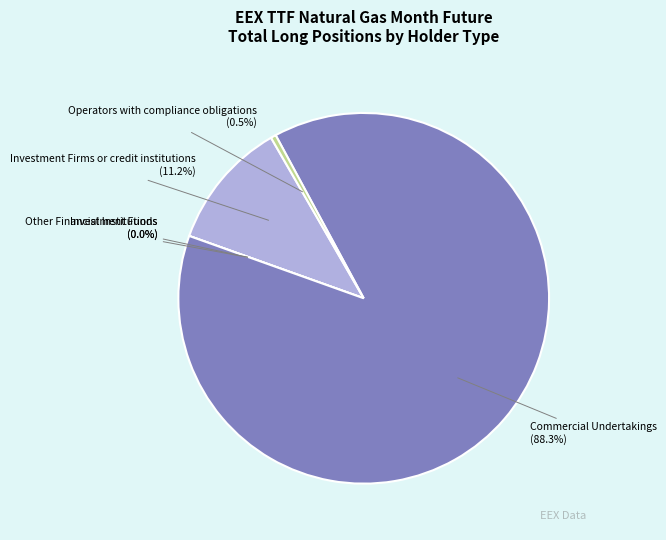

Which category accounts for the majority?

Commercial Undertakings